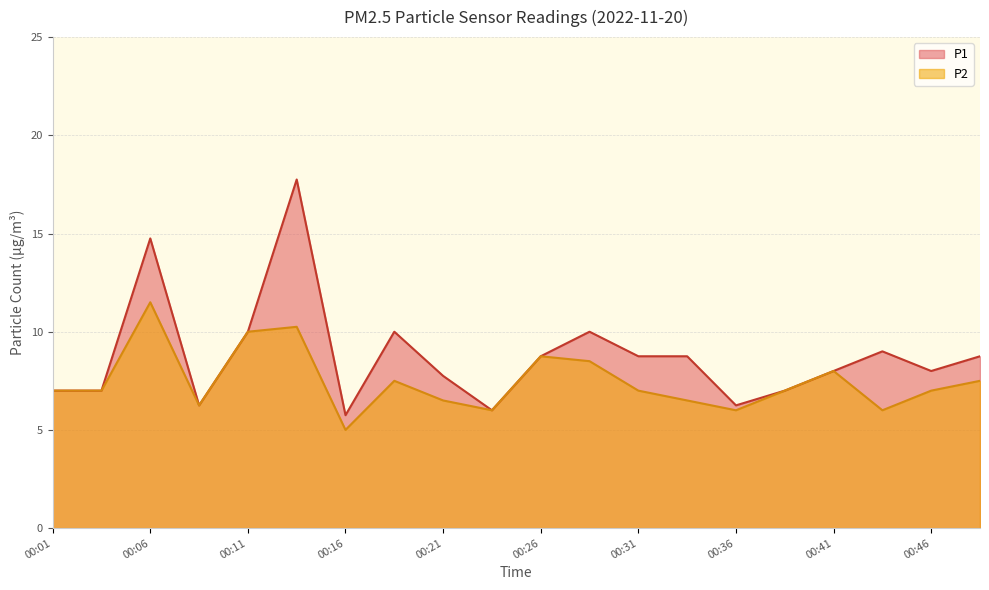

Where is the first local maximum for P2?

00:06